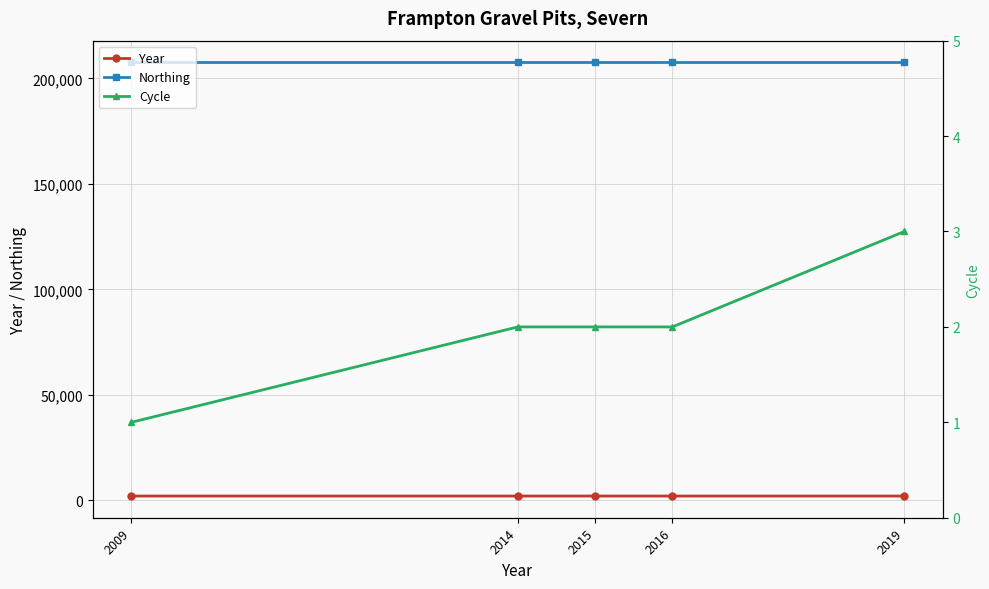

Between 2014 and 2009, which is larger?

2014